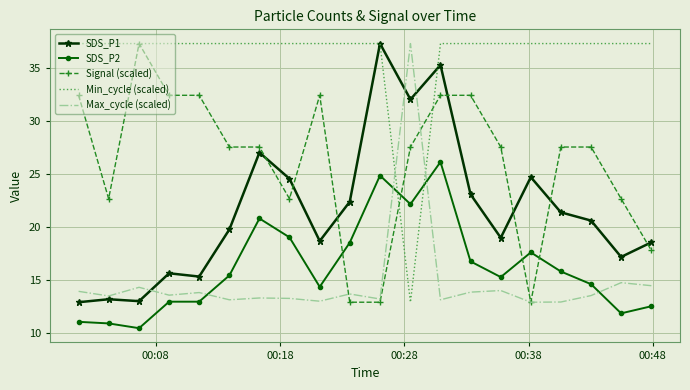

Which series has the largest total across all categories?

Min_cycle (scaled)